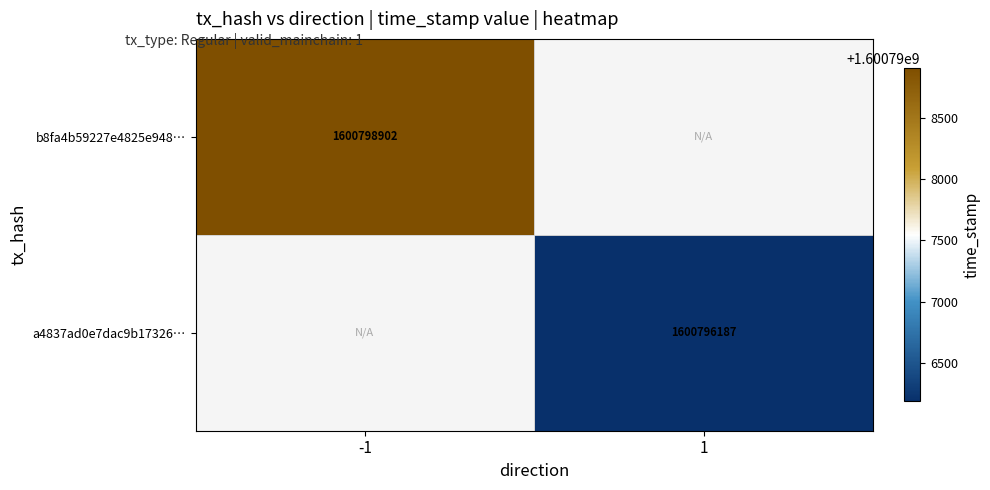

Is it true that b8fa4b59227e4825e948… equals 1600798902 at -1?

True